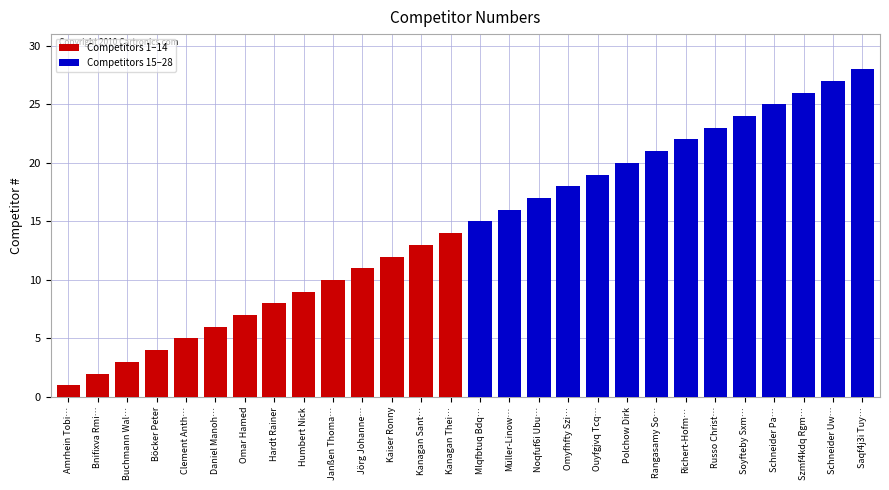

What is the approximate value of Competitors 1–14 at Kanagan Thei…?

14